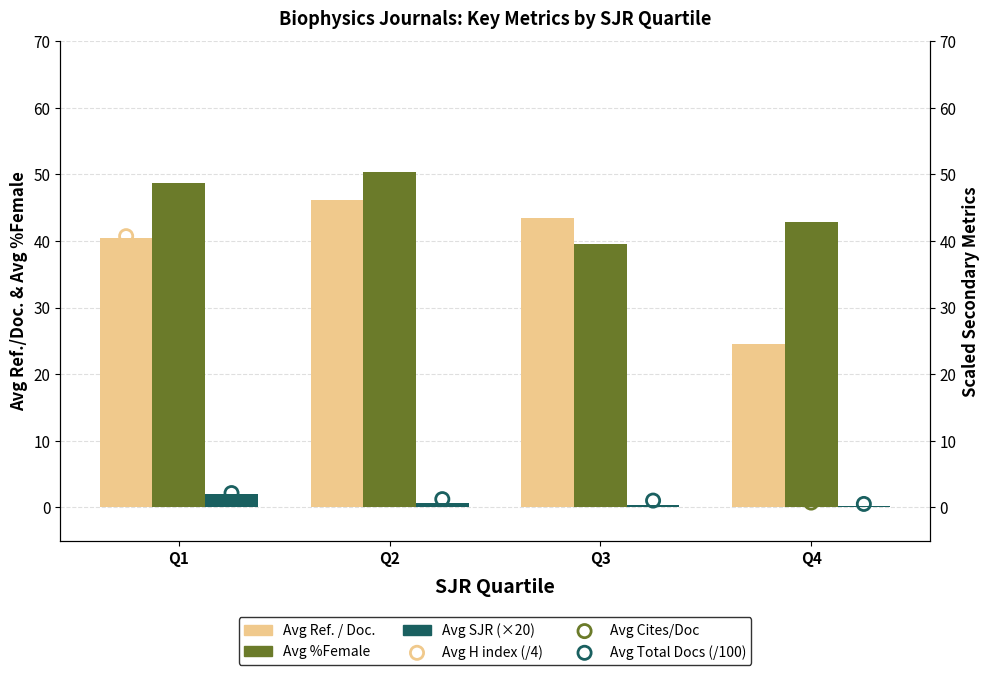

Which series has the largest total across all categories?

Avg %Female